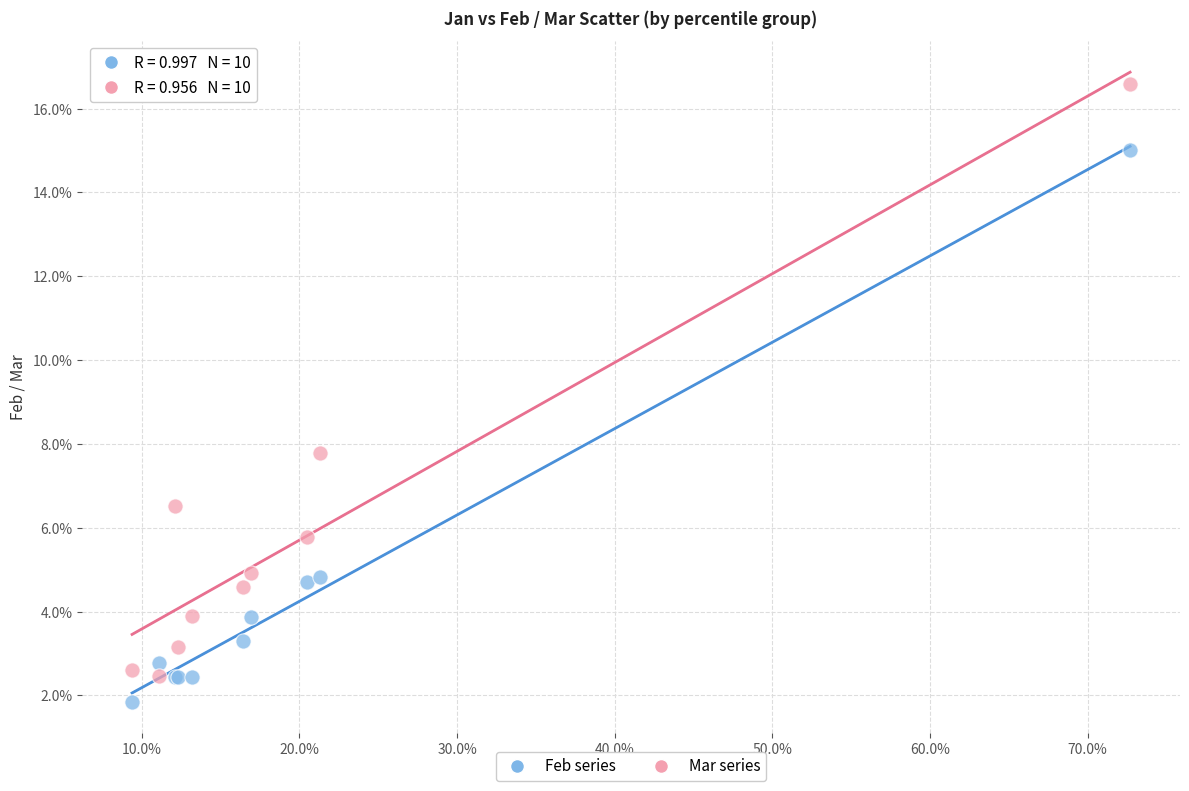

What are all the series names shown in the legend?

Feb series, Mar series